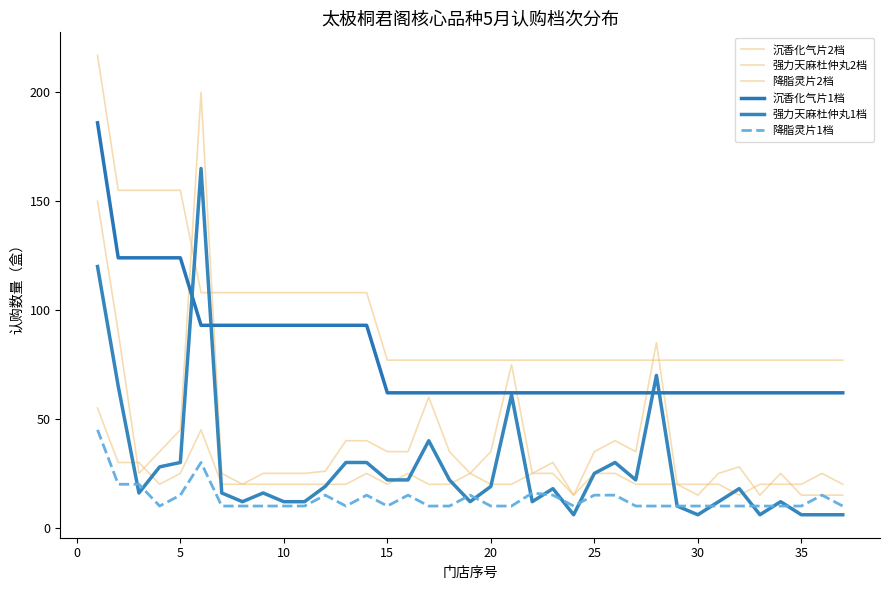

How many lines are shown in the chart?

6